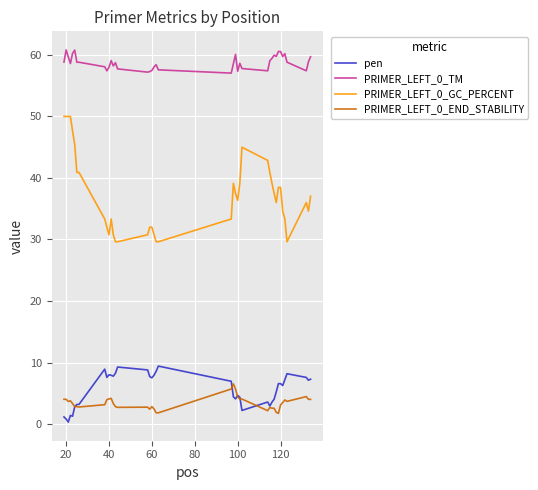

Which series has the widest spread of values?

PRIMER_LEFT_0_GC_PERCENT